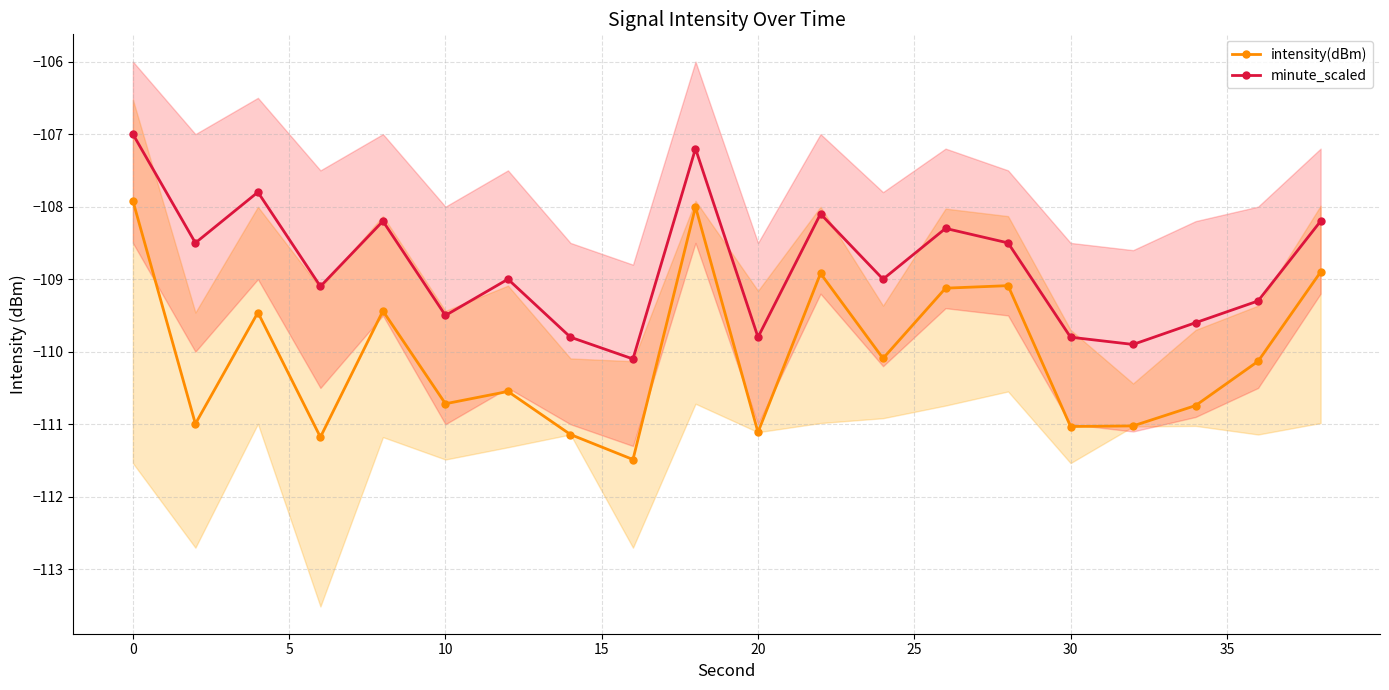

True or false: minute_scaled has more than 2 interior local peaks.

True